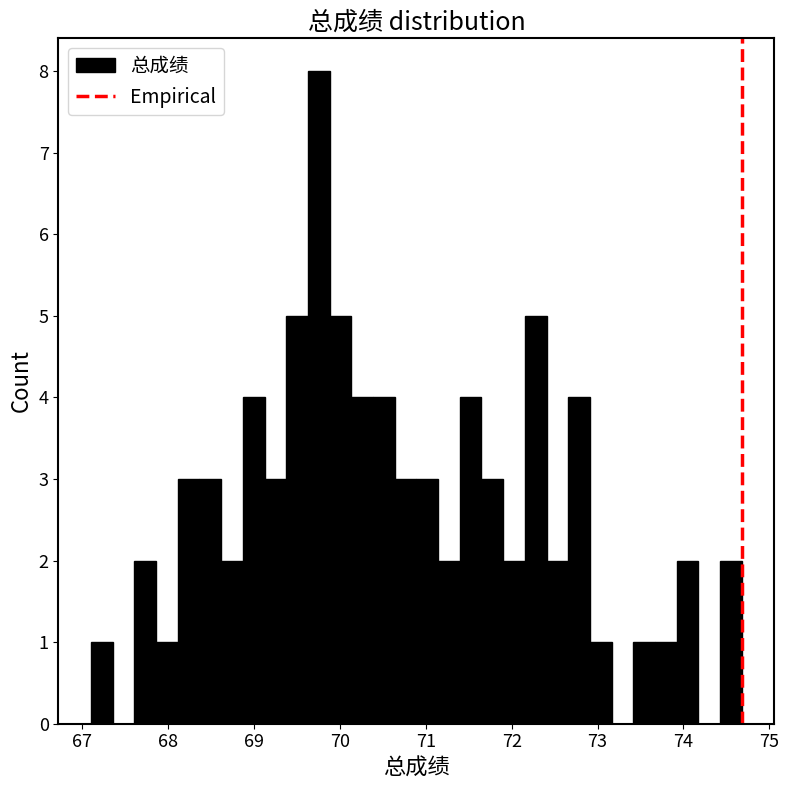

Read against the x-axis, roughly where is the centre of the tallest bar?

69.8